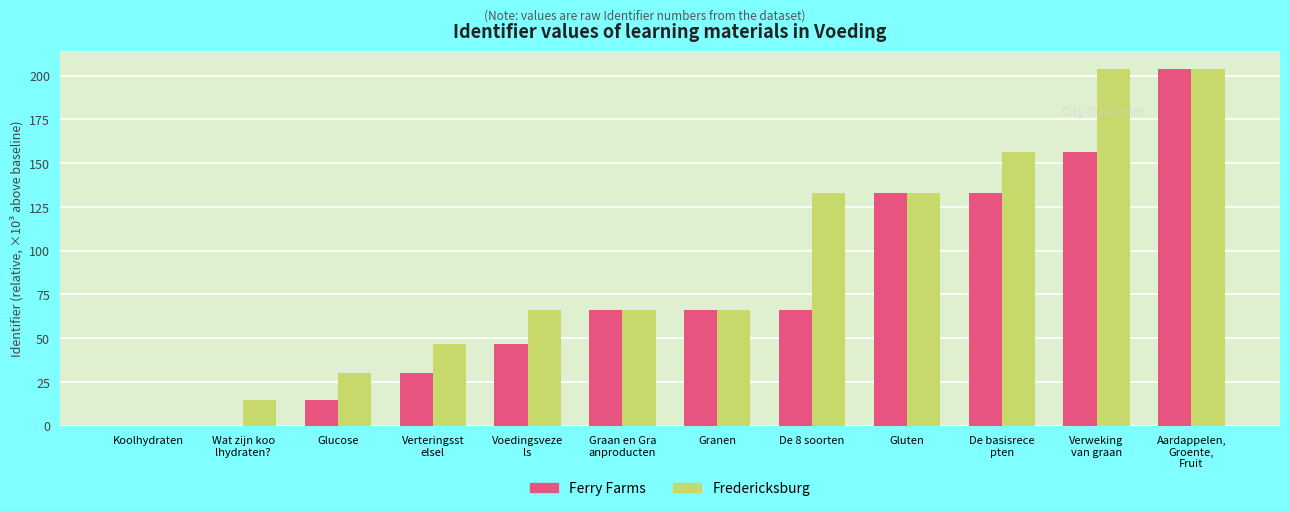

What is the highest value of the Ferry Farms series?

203.6